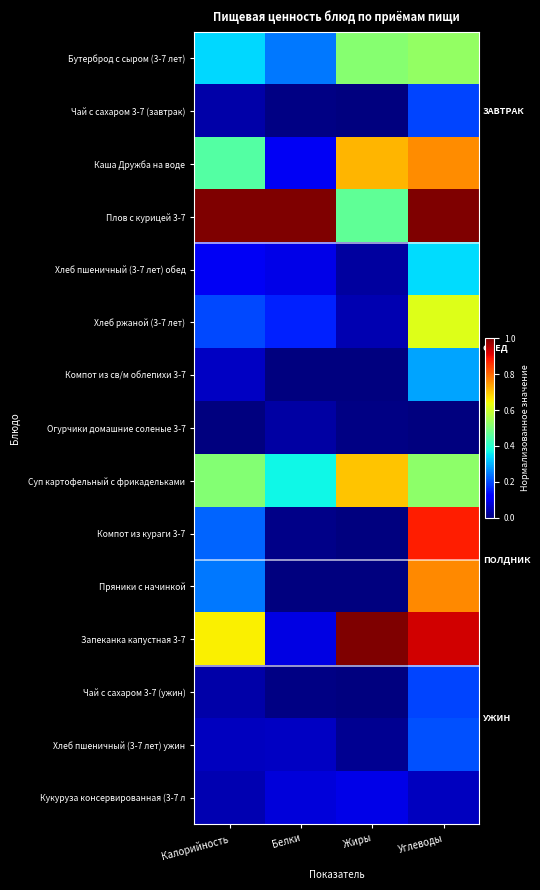

At Калорийность, list the series in order from largest to smallest.

Плов с курицей 3-7, Запеканка капустная 3-7, Суп картофельный с фрикадельками, Каша Дружба на воде, Бутерброд с сыром (3-7 лет), Пряники с начинкой, Компот из кураги 3-7, Хлеб ржаной (3-7 лет), Хлеб пшеничный (3-7 лет) обед, Компот из св/м облепихи 3-7, Хлеб пшеничный (3-7 лет) ужин, Кукуруза консервированная (3-7 л, Чай с сахаром 3-7 (завтрак), Чай с сахаром 3-7 (ужин), Огурчики домашние соленые 3-7